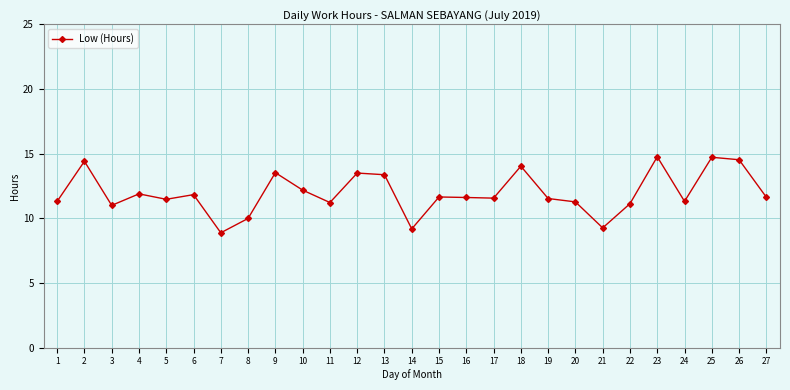

What is the sum of all values?

322.8